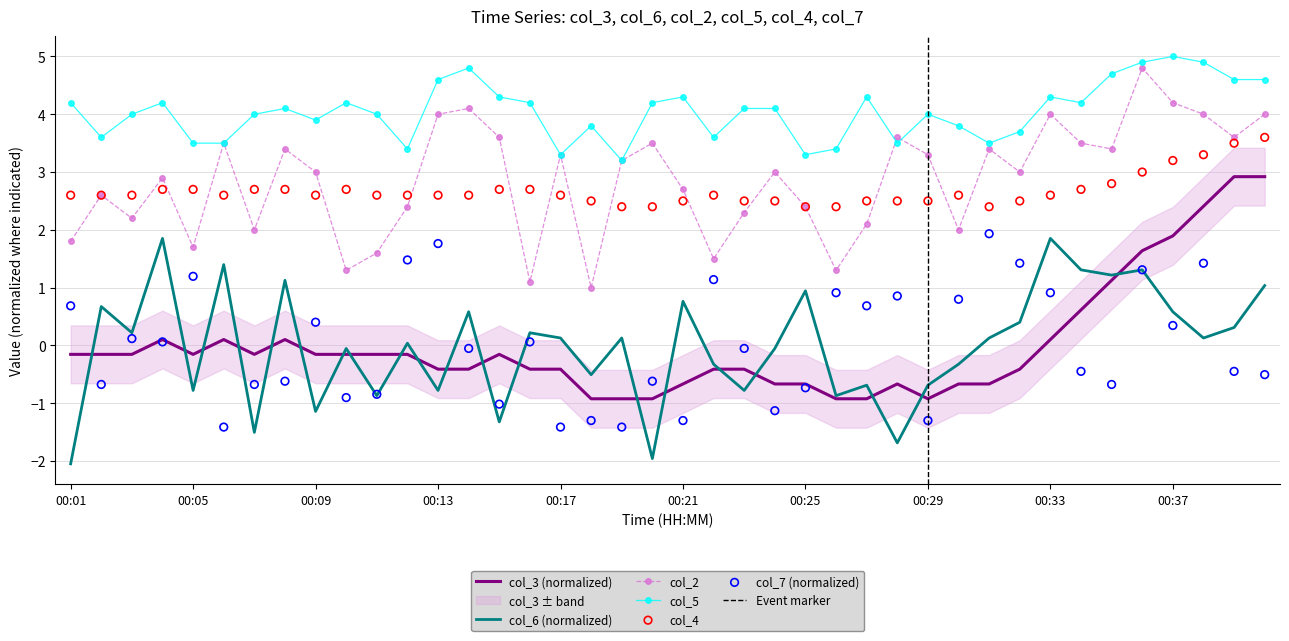

Is the value of col_7 at 00:05 greater than the value of col_5 at 00:01?

No